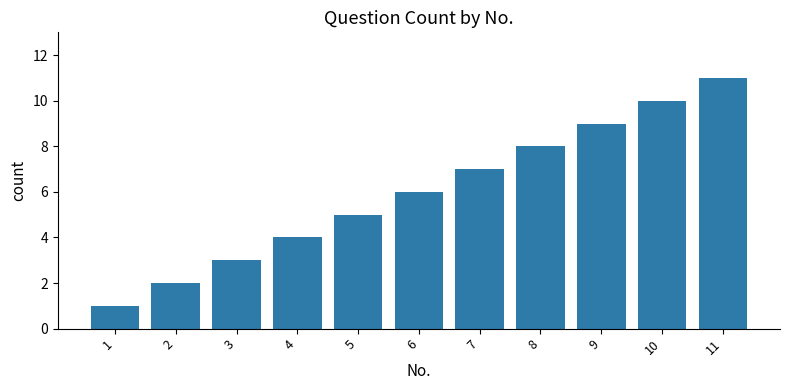

What is the average value?

6